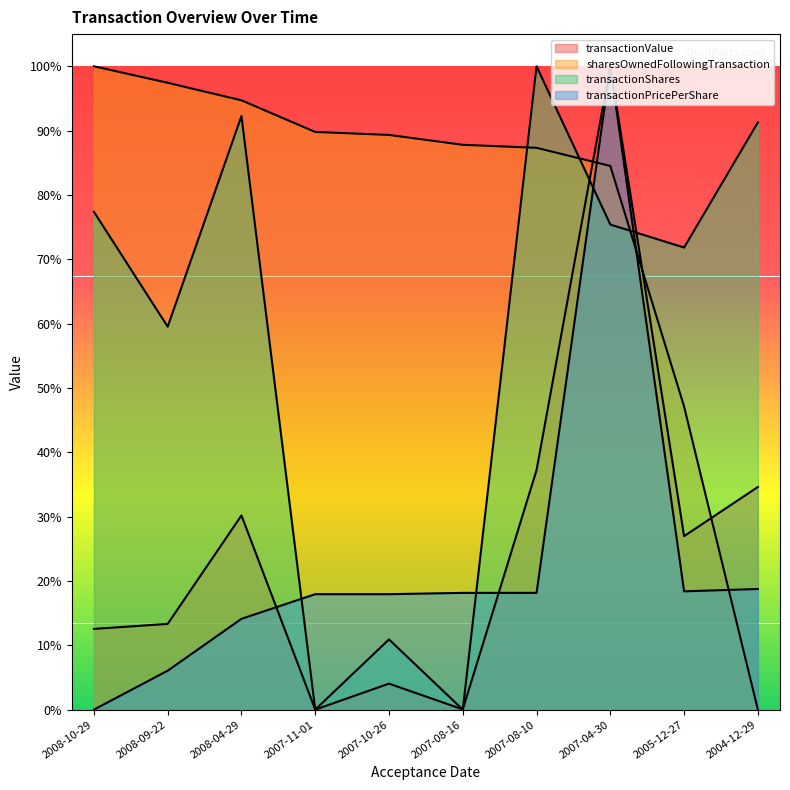

Is the value of sharesOwnedFollowingTransaction at 2007-08-16 greater than the value of transactionShares at 2008-09-22?

Yes